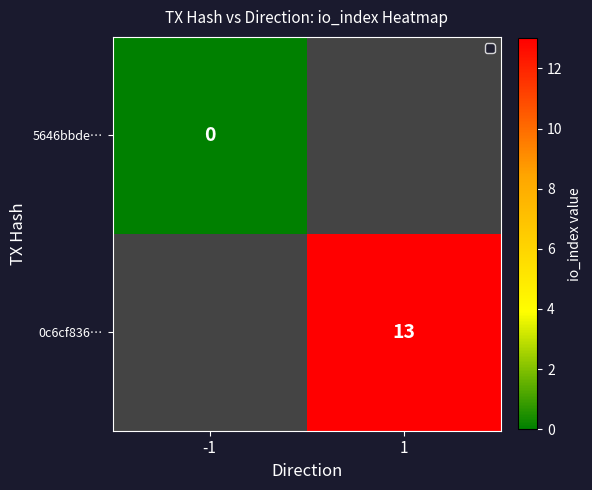

Is it true that 0c6cf836… equals 18 at 1?

False